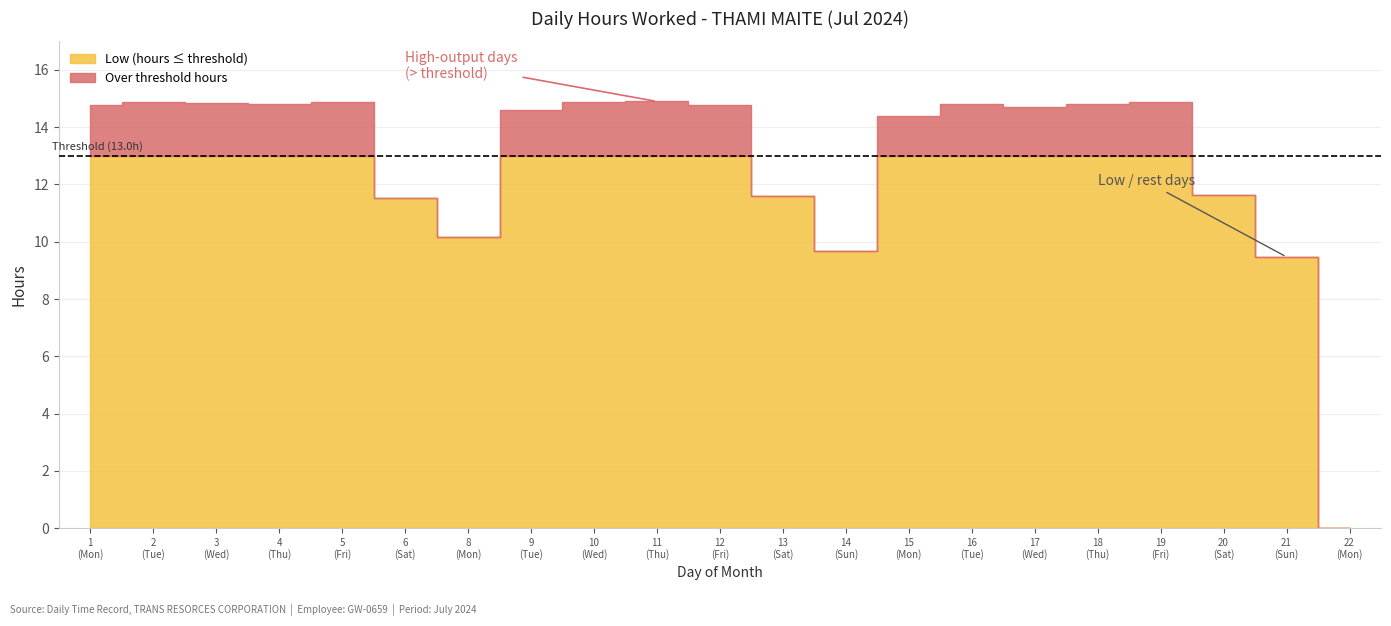

List the labels in order of Low (hours worked) value, smallest first.

22, 21, 14, 8, 6, 13, 20, 15, 9, 17, 12, 1, 4, 16, 18, 3, 5, 2, 10, 19, 11